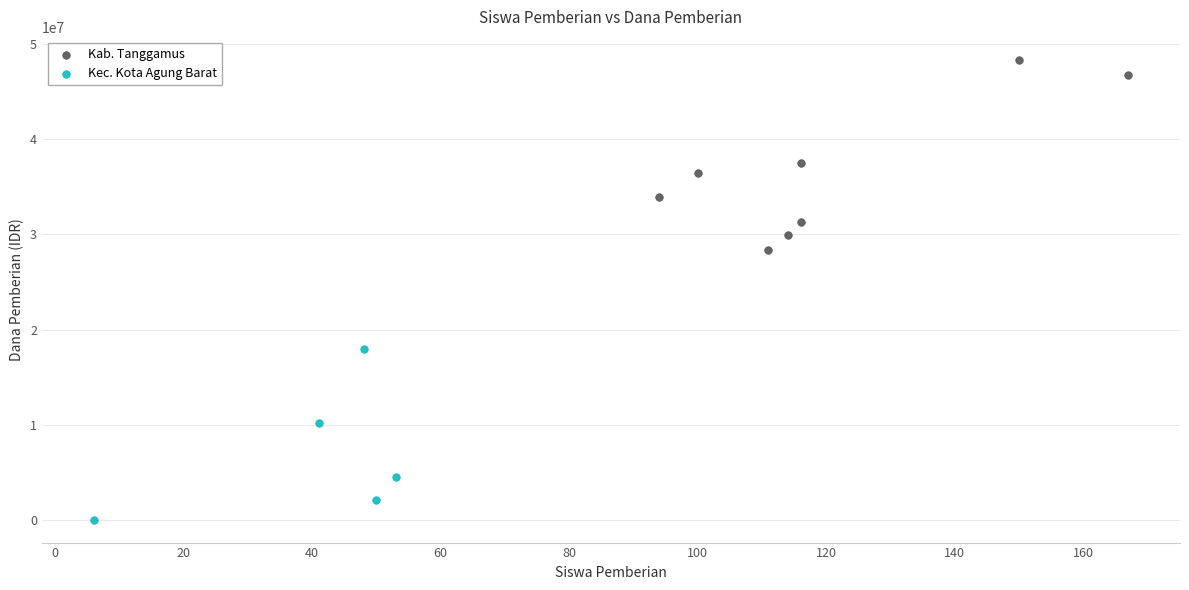

Which series contains the highest Y value?

Kab. Tanggamus